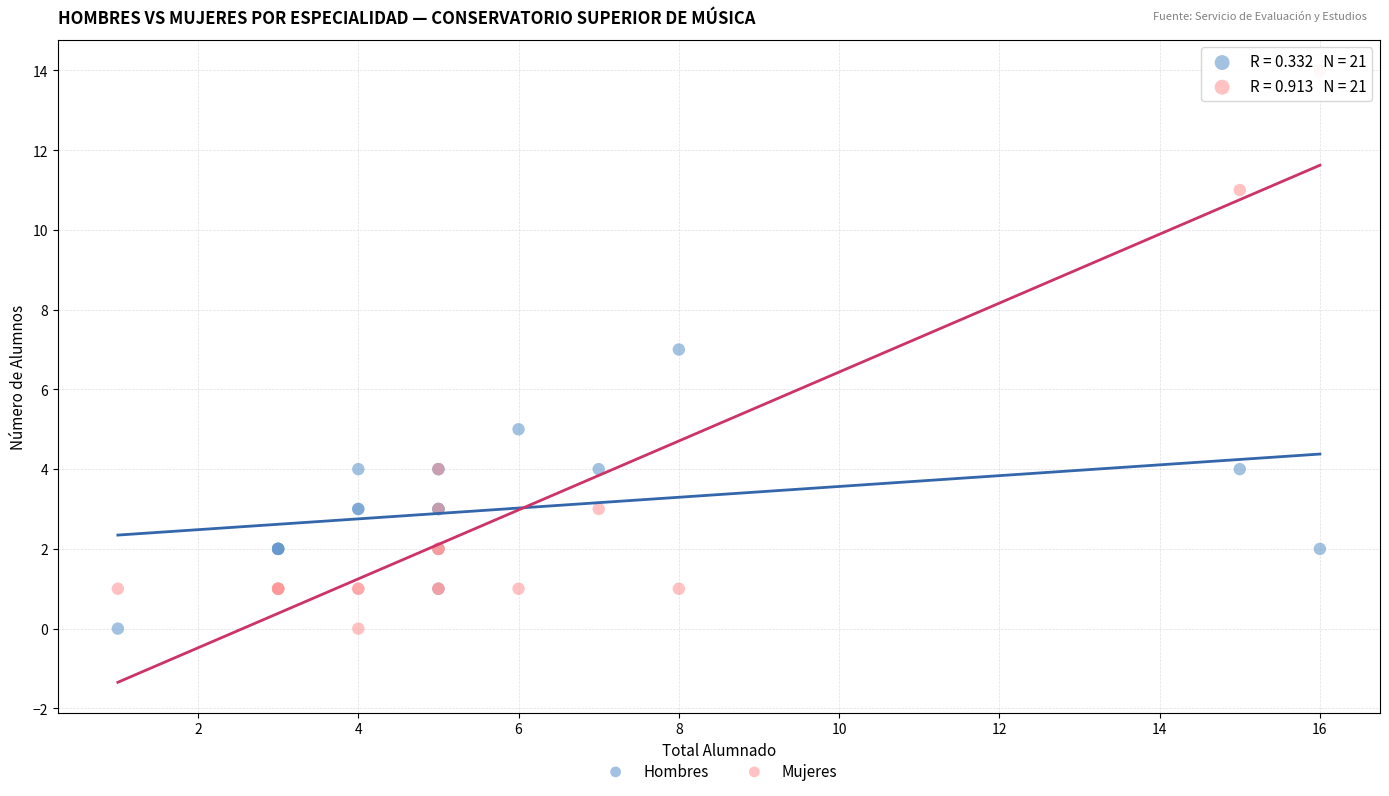

Which series has the widest spread of Y values?

Mujeres